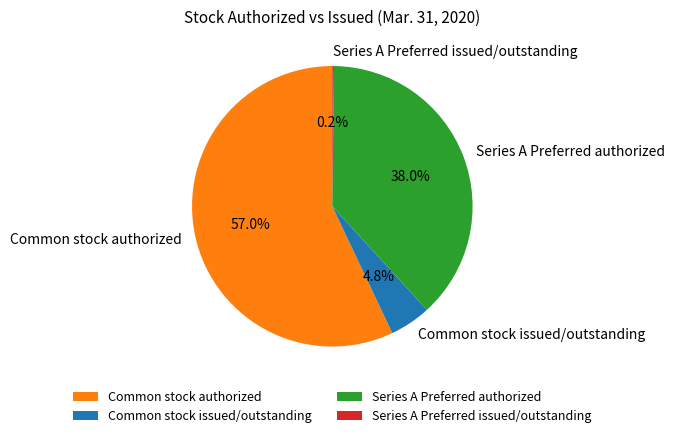

Is there a majority slice in this chart?

Yes